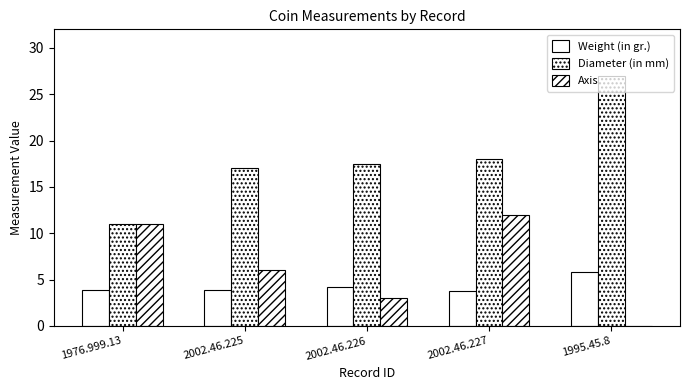

How many series are shown in this chart?

3